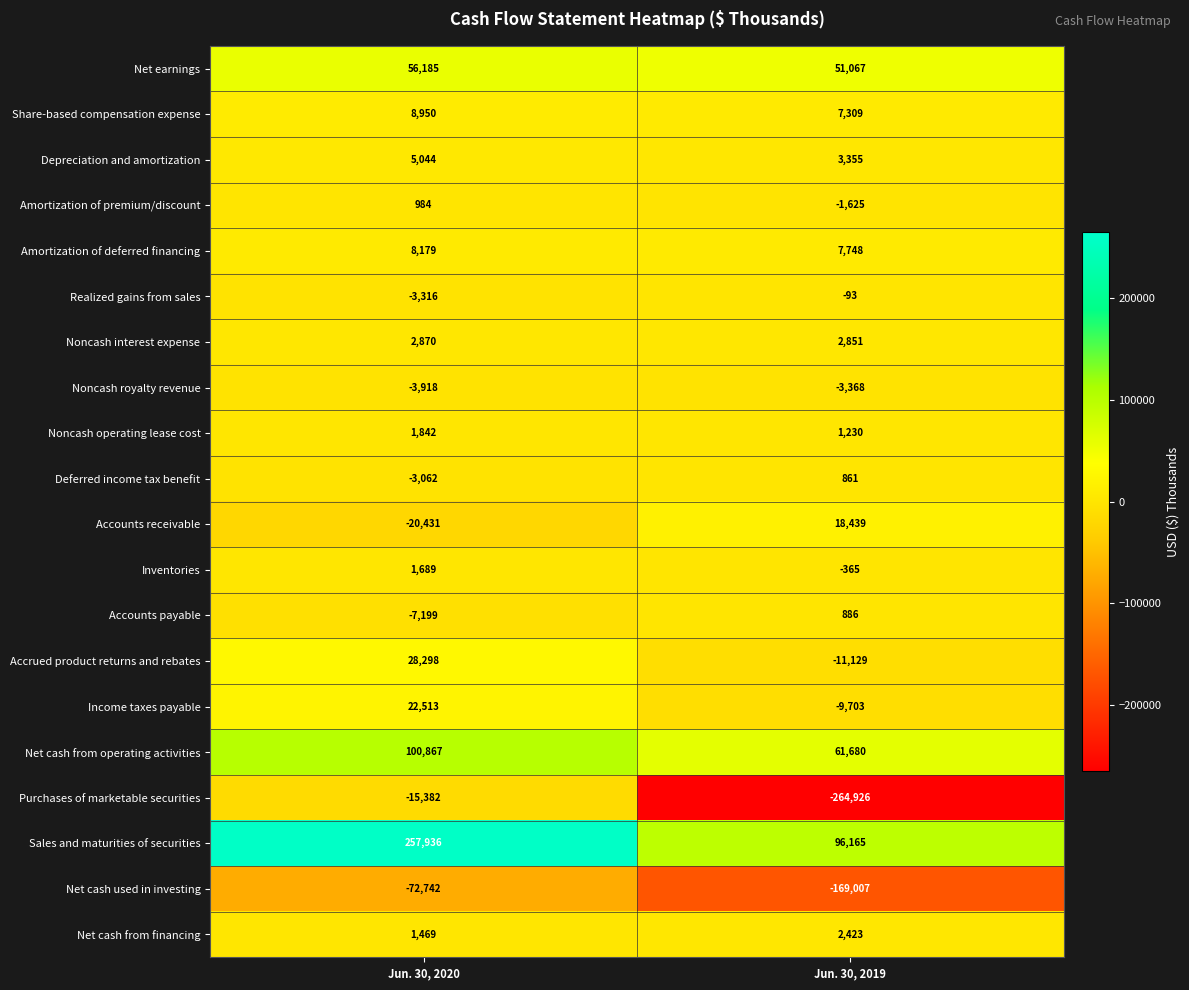

Which series has the largest total across all categories?

Sales and maturities of securities